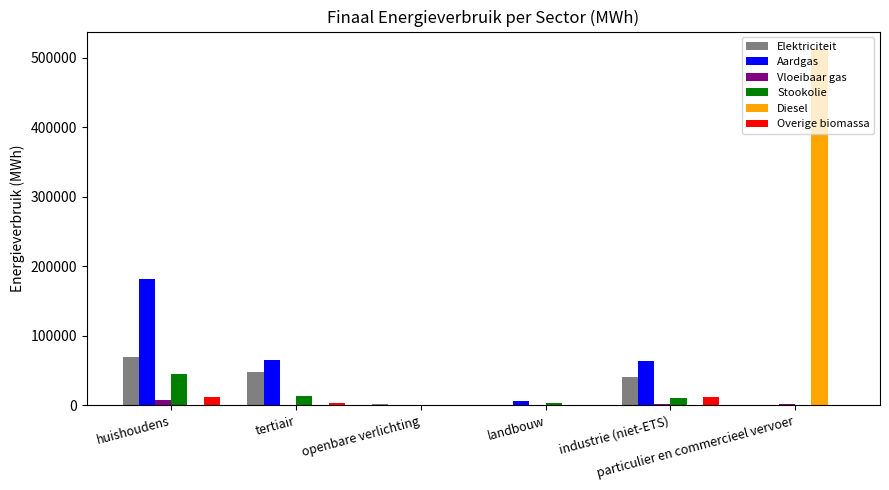

Which series has the largest total across all categories?

Diesel